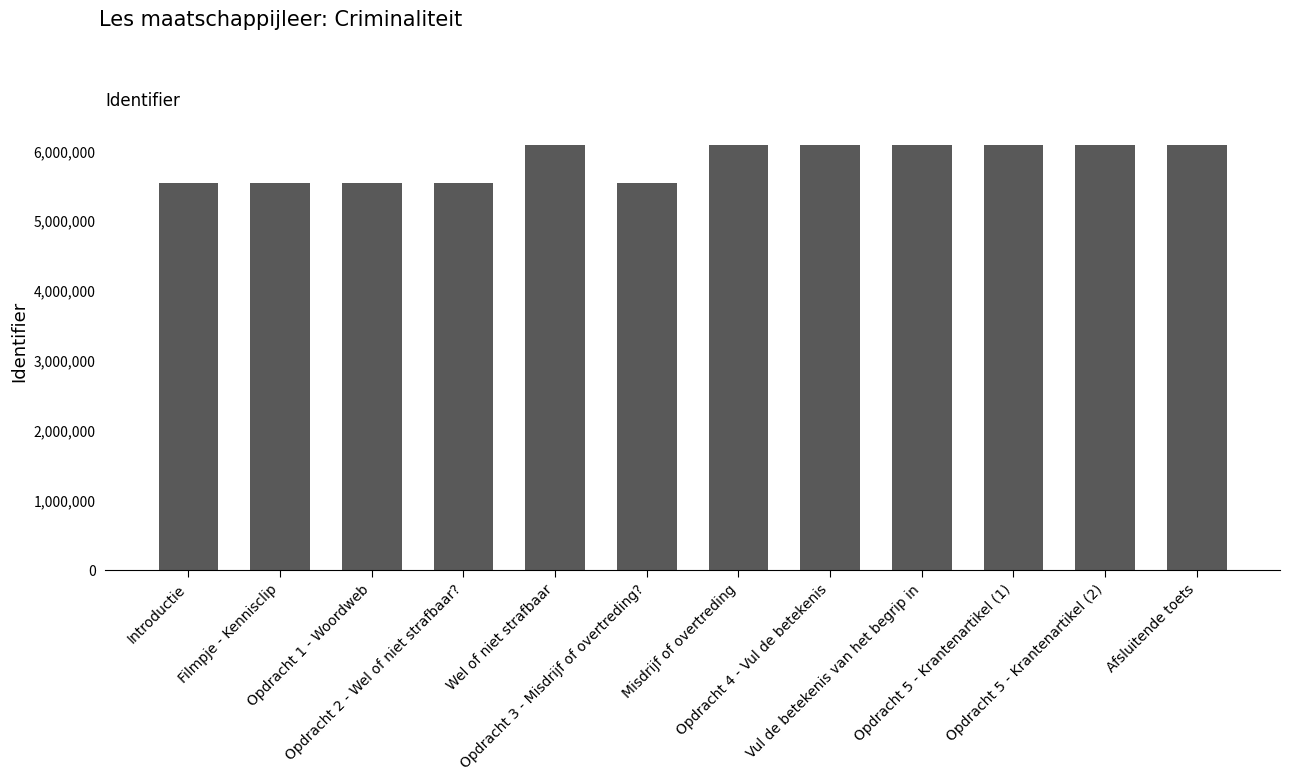

Are the bars grouped side by side (vs. stacked)?

No